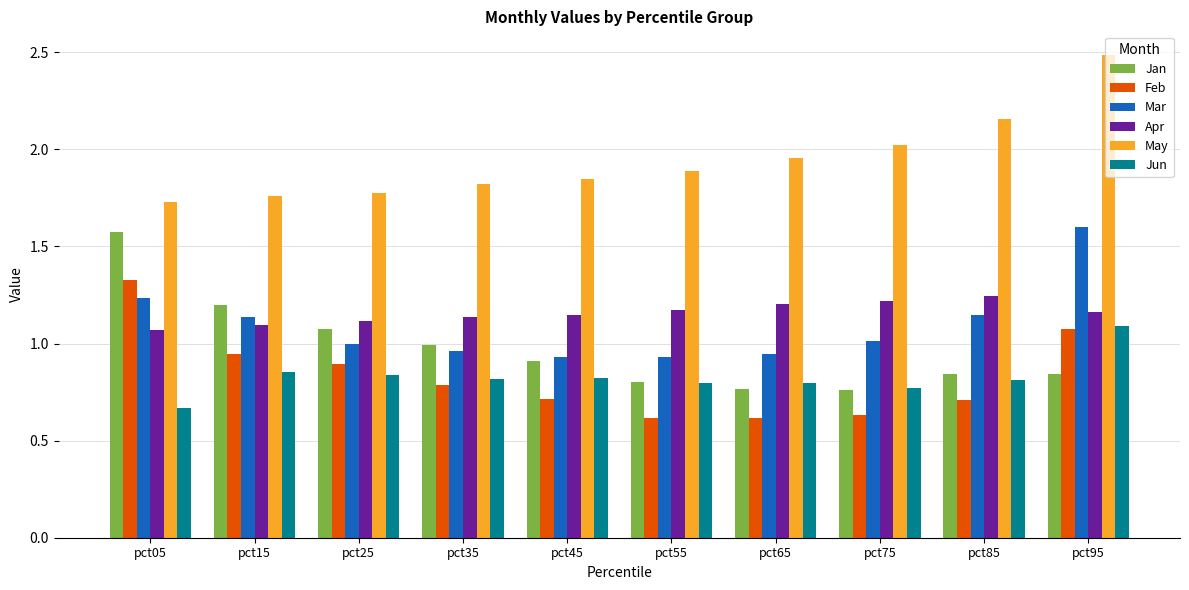

Which series has the largest range (max minus min)?

Jan